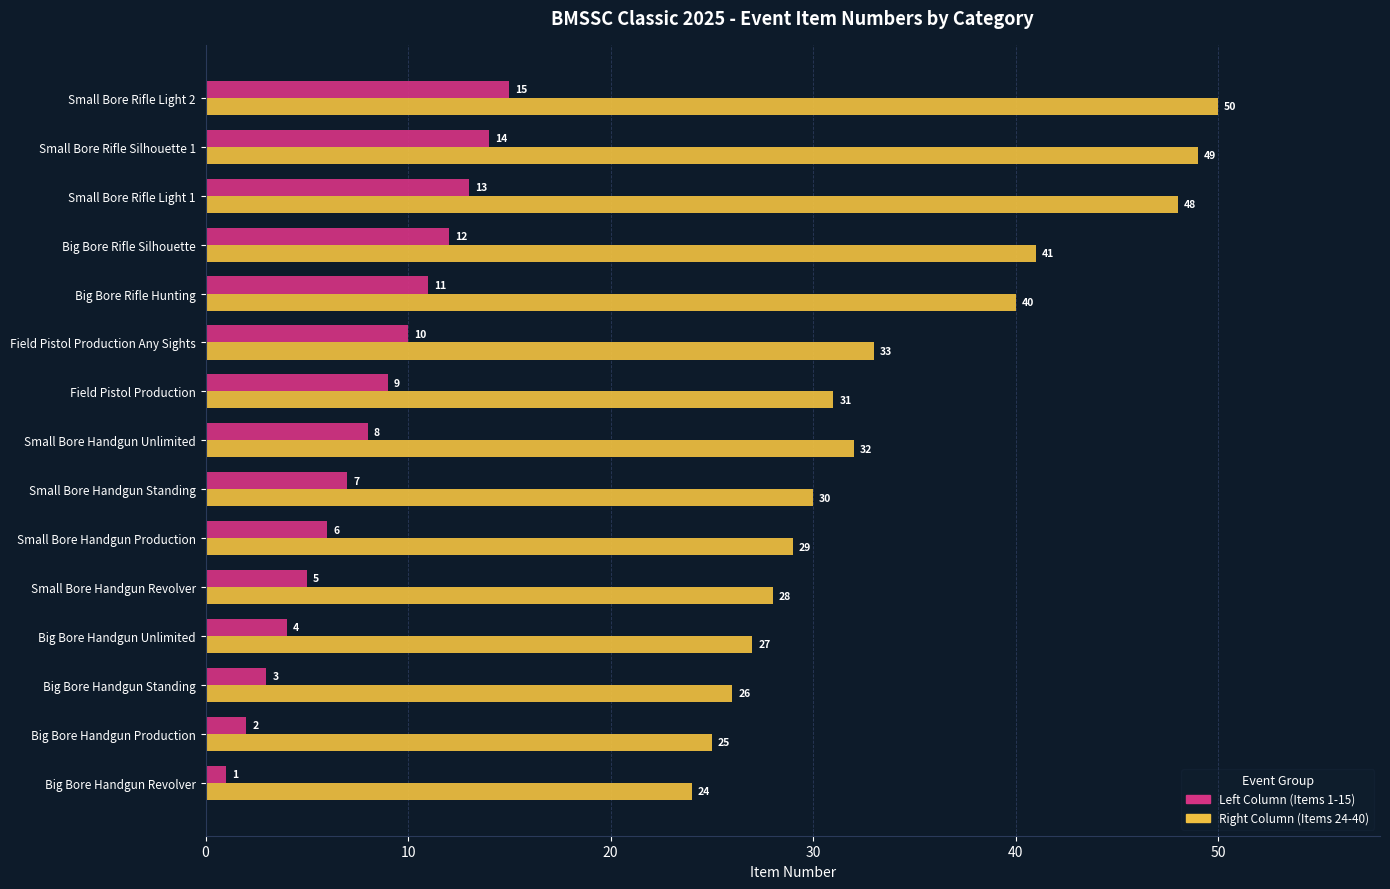

What is the difference between the second highest and minimum values in the Right Column (Items 24-40) series?

25